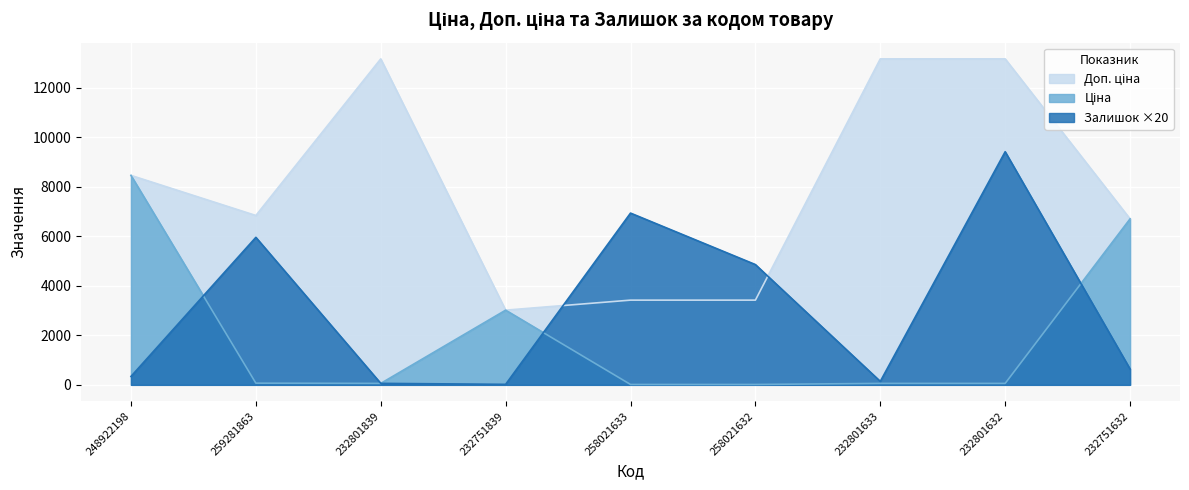

Reading left to right, extract all data points from this chart.

Залишок: 340.0	5960.0	60.0	20.0	6940.0	4860.0	140.0	9420.0	640.0
Ціна: 8463.0	68.4	58.5	3017.6	15.2	15.2	58.5	58.5	6705.7
Доп. ціна: 8463.0	6843.0	13171.5	3018.0	3423.0	3423.0	13171.5	13171.5	6705.7